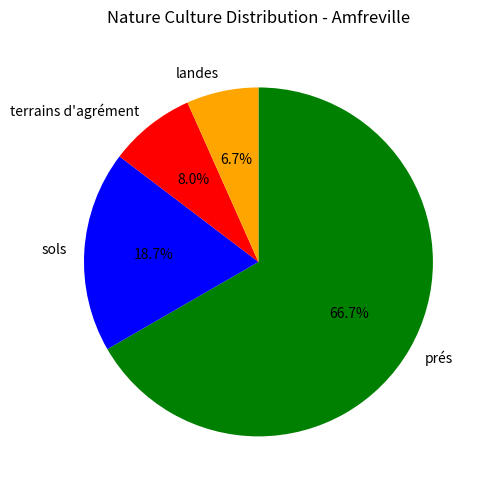

The sols slice represents 19% of the pie. True or false?

True